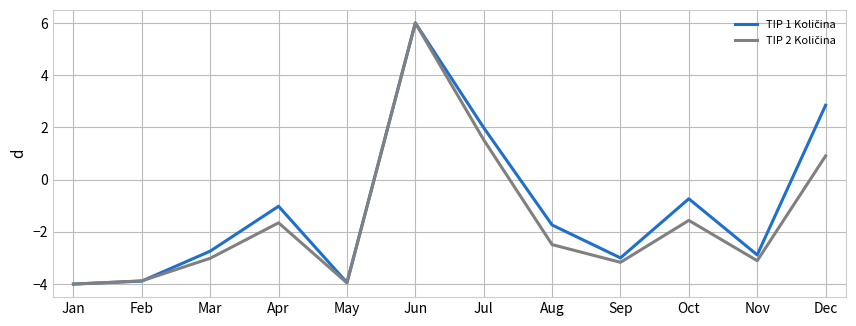

What is the total value across all series at Sep?

-6.2